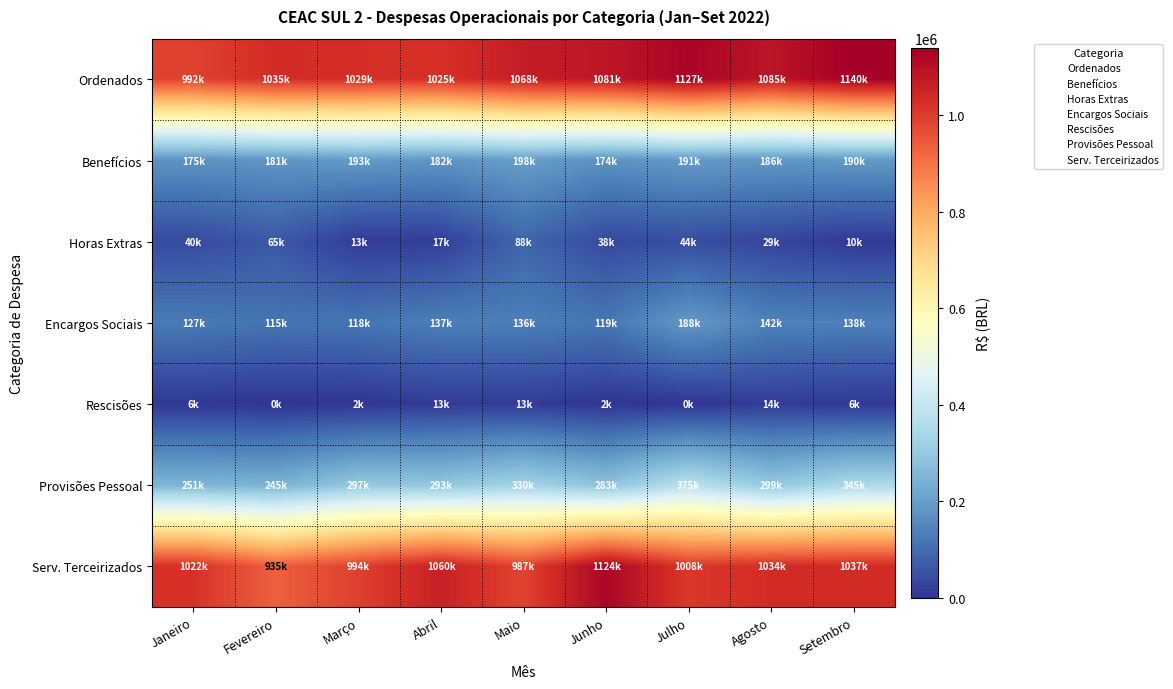

At which category is the sum across all series the highest?

Julho